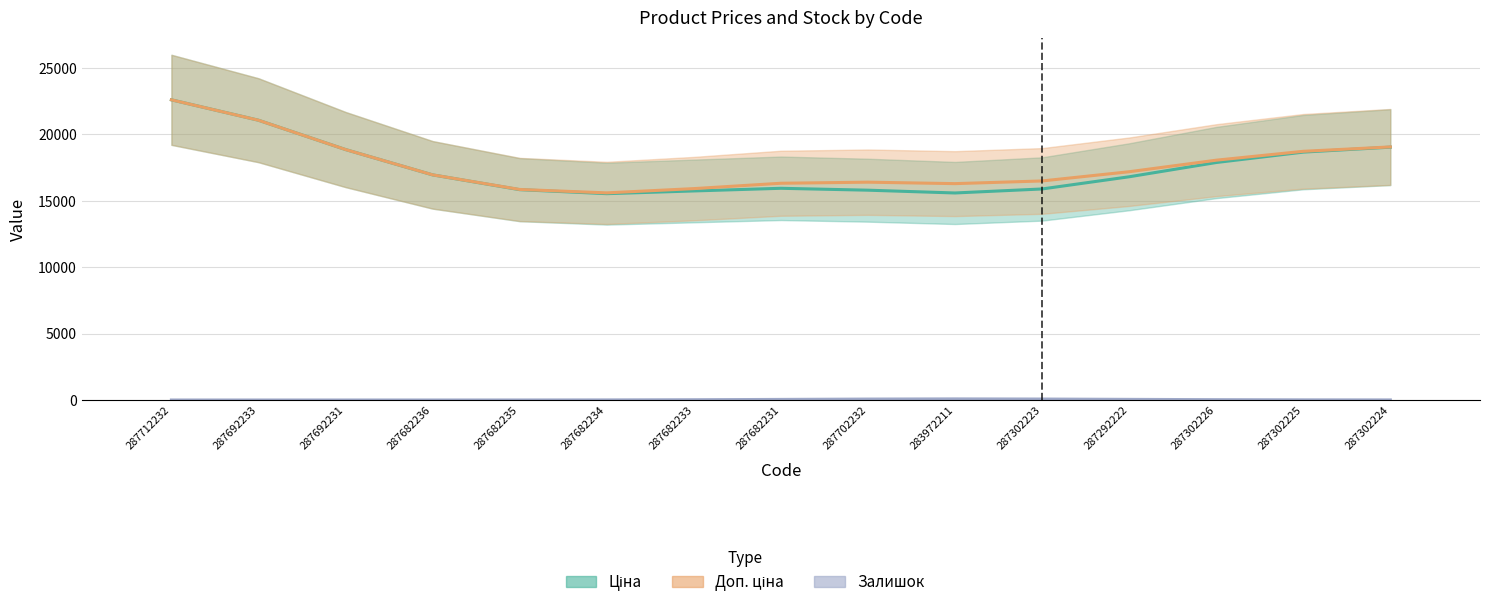

What is the label of the 13th bar from the right?

287692231